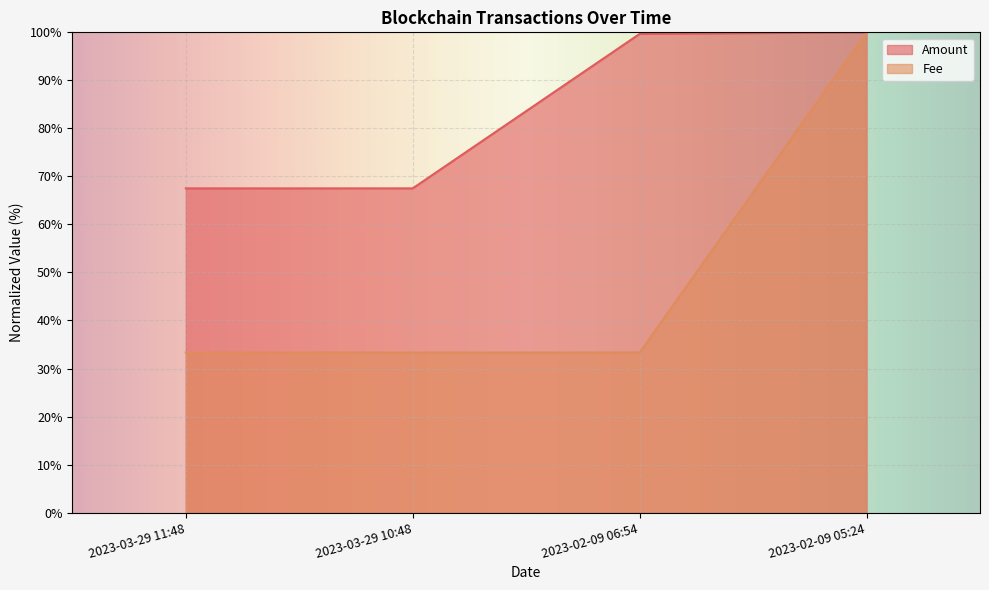

What is the minimum value shown in the chart?

33.3